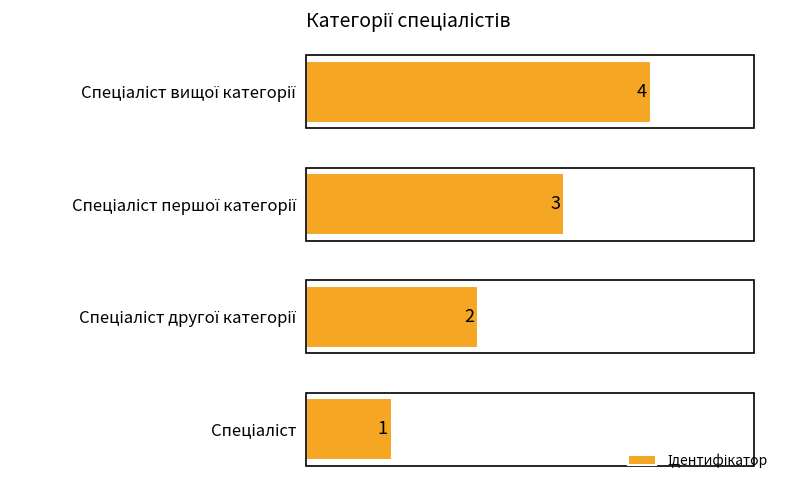

Count the values in the range 2 to 4.

3